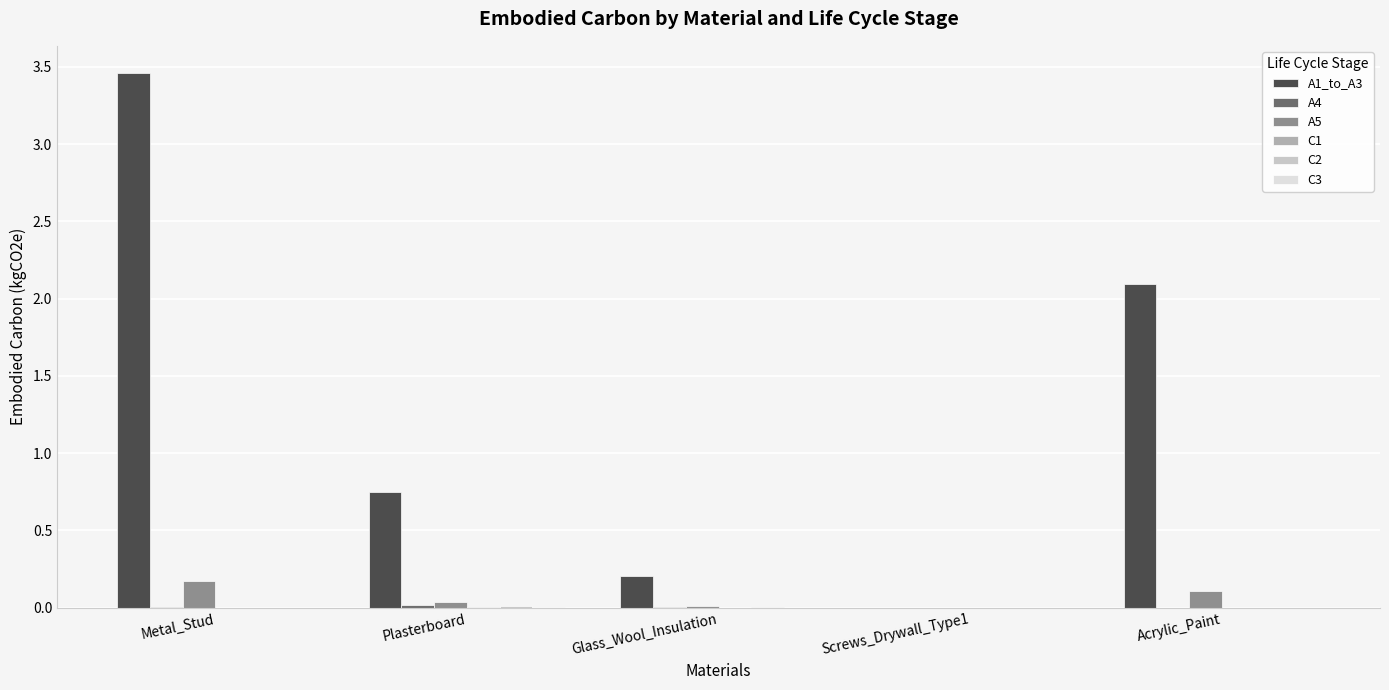

Which category has the highest value across all series?

Metal_Stud